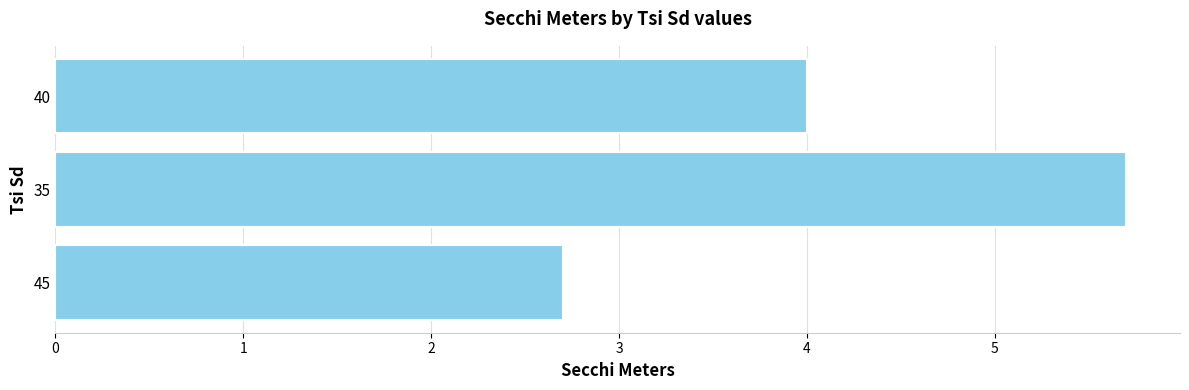

Is it true that the value at 40 is 4.0?

True